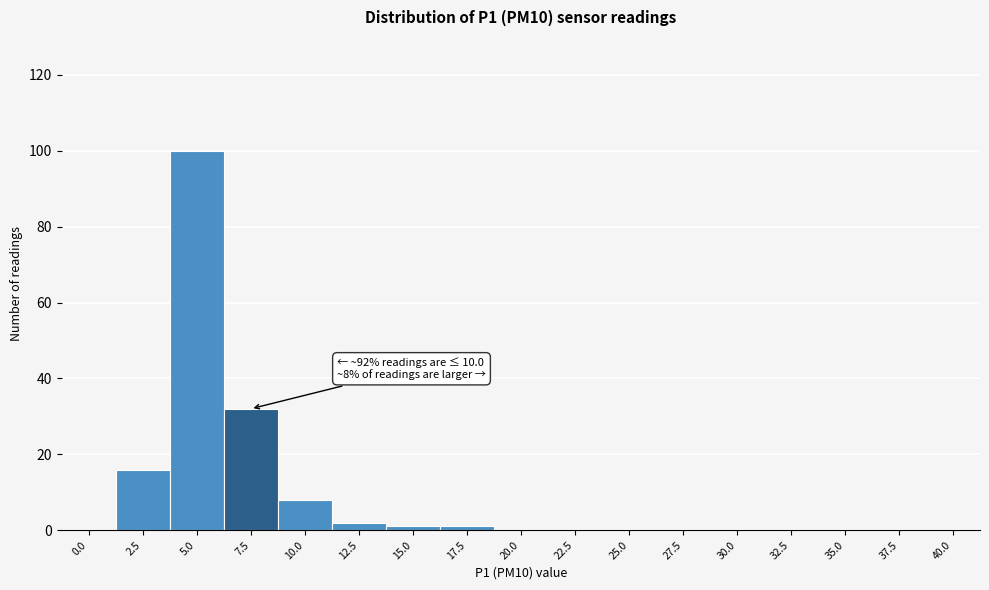

Reading left to right, what are all the values shown in this chart?

0.0=0	2.5=16	5.0=100	7.5=32	10.0=8	12.5=2	15.0=1	17.5=1	20.0=0	22.5=0	25.0=0	27.5=0	30.0=0	32.5=0	35.0=0	37.5=0	40.0=0